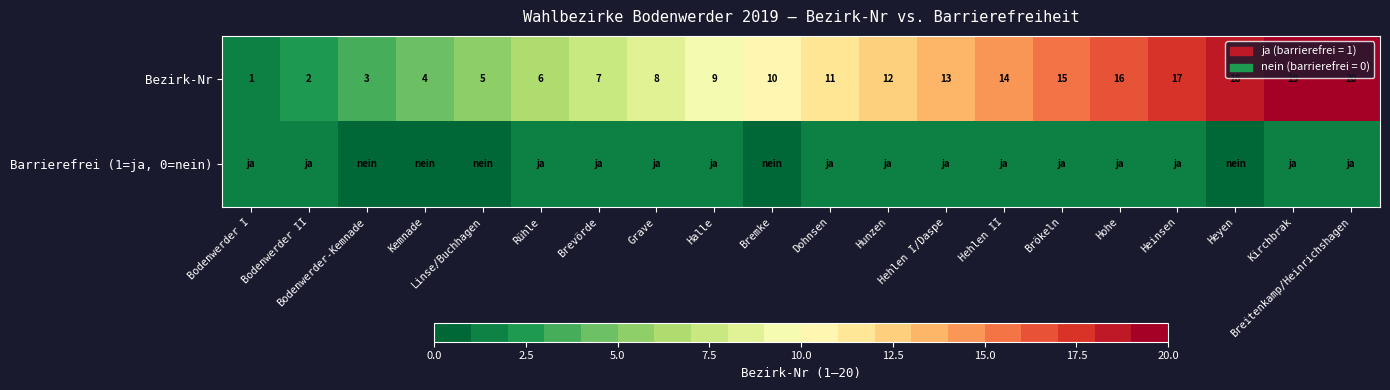

What is the difference between the maximum and minimum values in the Bezirk-Nr series?

19